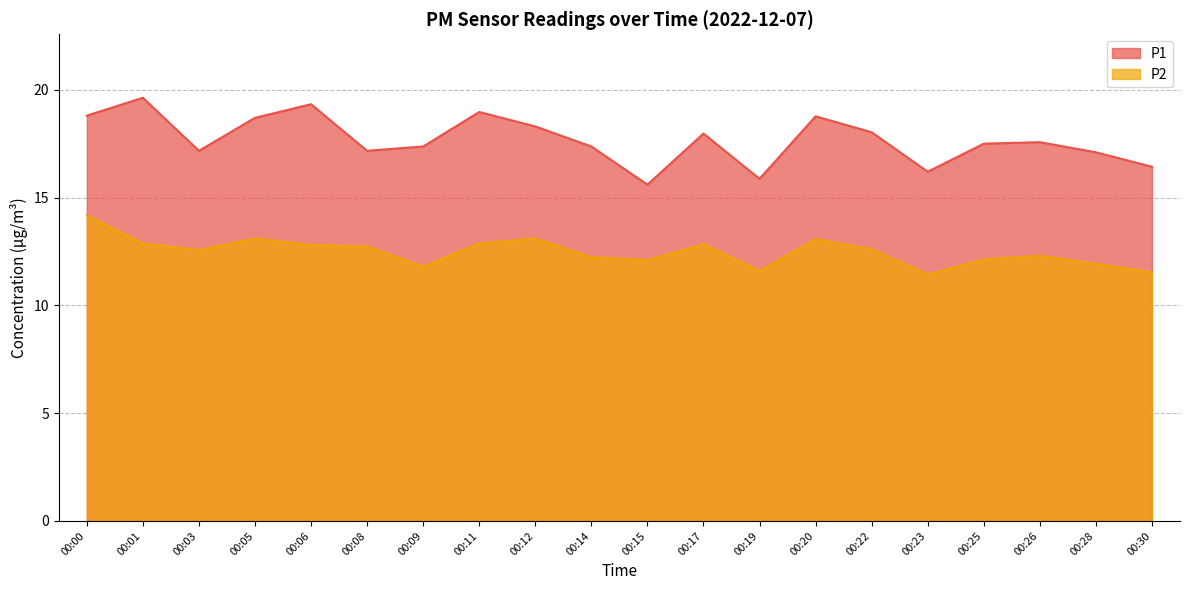

Rank the categories by P2 value from lowest to highest.

00:23, 00:30, 00:19, 00:09, 00:28, 00:15, 00:25, 00:14, 00:26, 00:03, 00:22, 00:08, 00:06, 00:17, 00:01, 00:11, 00:20, 00:05, 00:12, 00:00